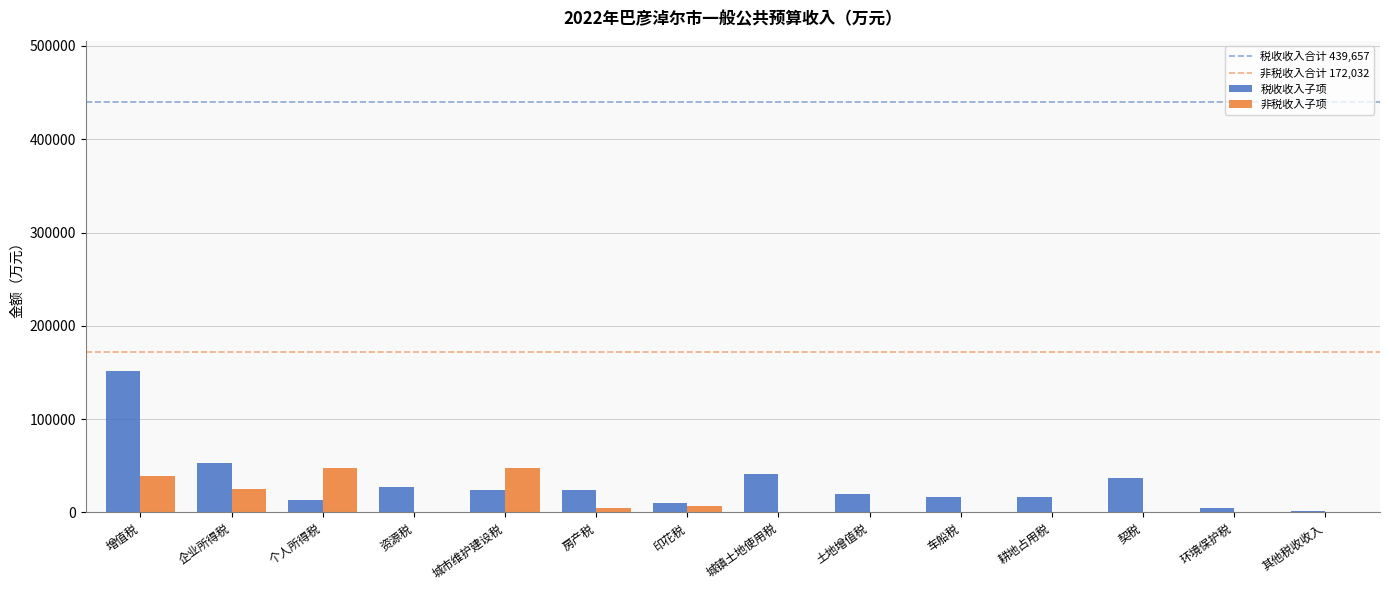

Where is 税收收入子项 nearest to the value 76517?

企业所得税